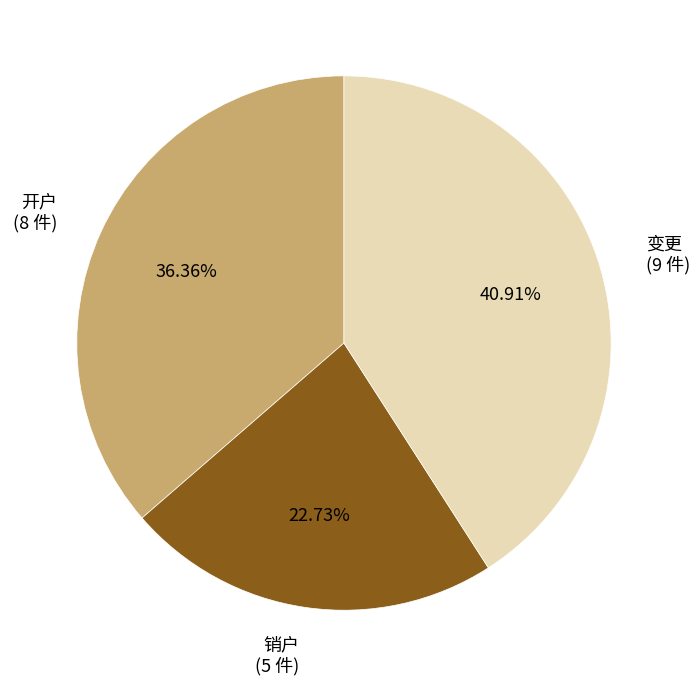

Which category has the smallest portion of the pie?

销户